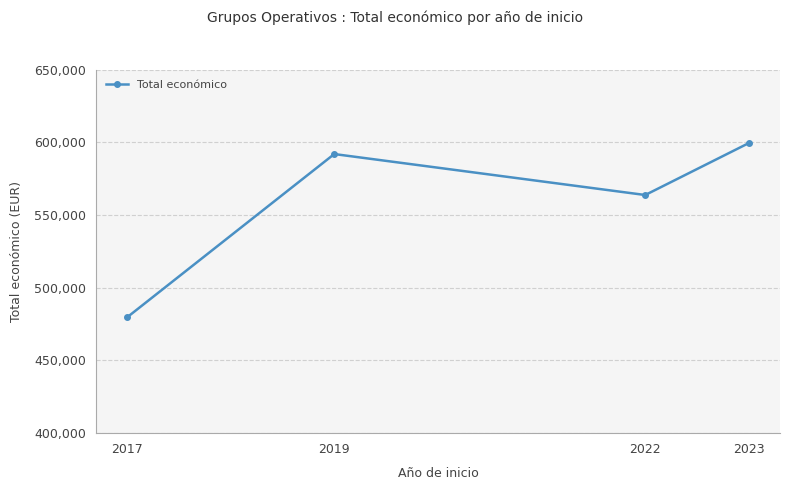

Reading right to left, transcribe all the data shown in this chart.

2023=599444	2022=563721	2019=591878	2017=479545